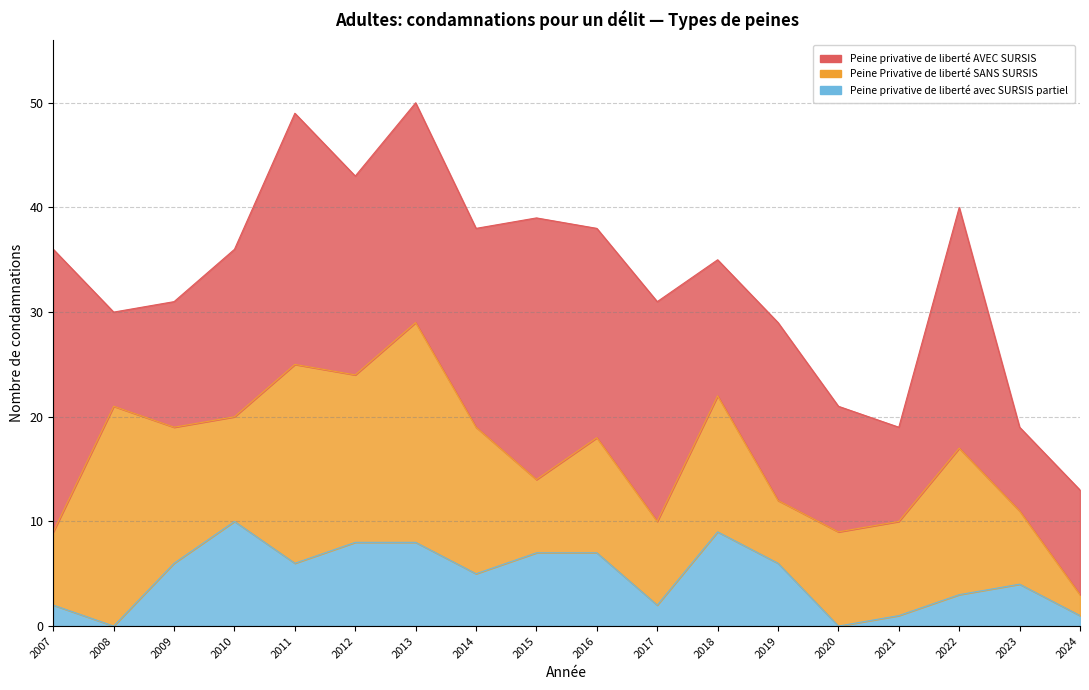

List the series in order of their overall mean, lowest first.

Peine privative de liberté avec SURSIS partiel, Peine Privative de liberté SANS SURSIS, Peine privative de liberté AVEC SURSIS